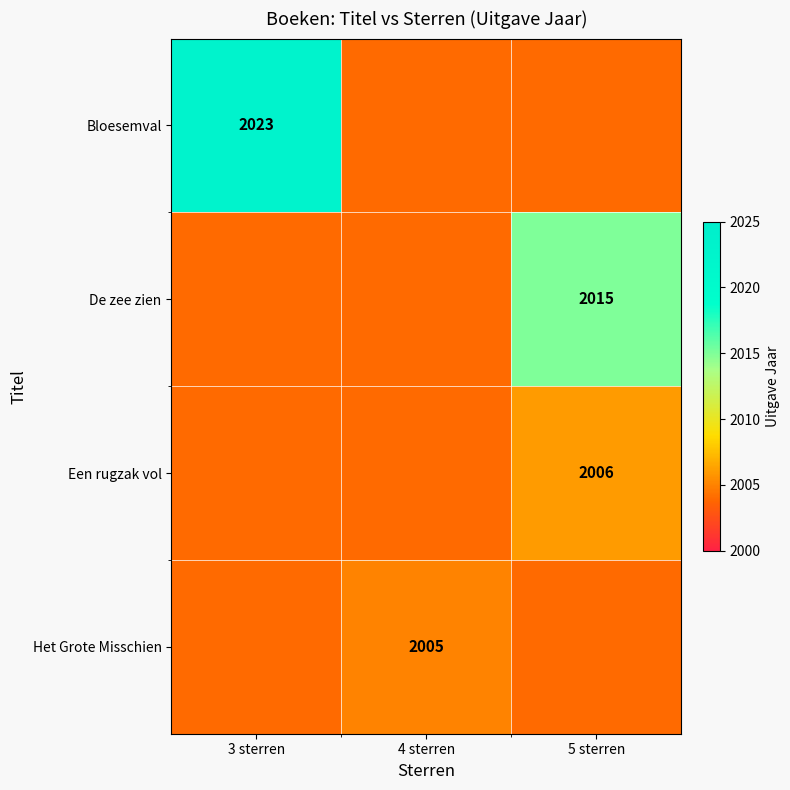

The Bloesemval series shows 1292 at 3 sterren. True or false?

False